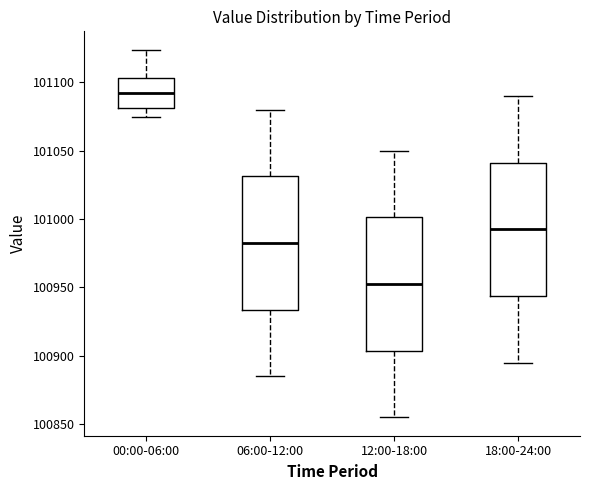

Reading left to right, read every box against the y-axis: the position of its median line, the range the box covers, and the ends of its whiskers. The values are not printed on the chart, so give them approximately, as read against the axis.

00:00-06:00: median 101090, box 101080 to 101105, whiskers 101075 to 101125
06:00-12:00: median 100985, box 100935 to 101030, whiskers 100885 to 101080
12:00-18:00: median 100955, box 100905 to 101000, whiskers 100855 to 101050
18:00-24:00: median 100995, box 100945 to 101040, whiskers 100895 to 101090